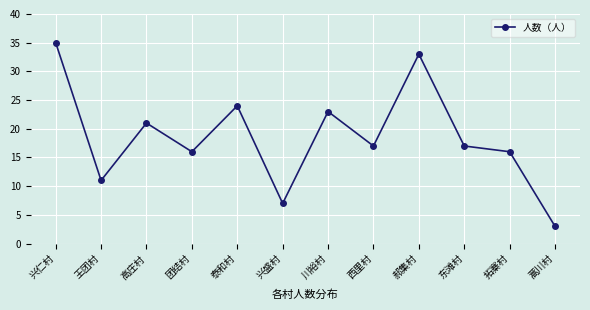

Reading left to right, what are all the values shown in this chart?

35	11	21	16	24	7	23	17	33	17	16	3